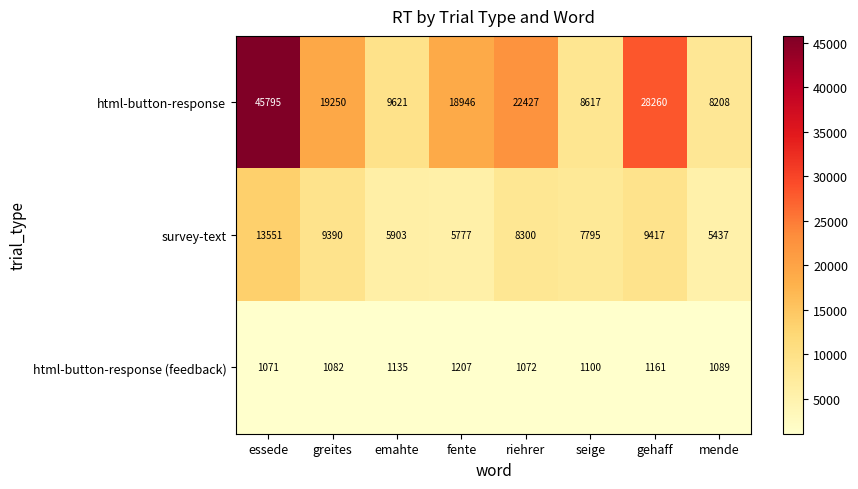

Between greites and gehaff, which series saw the biggest shift?

html-button-response